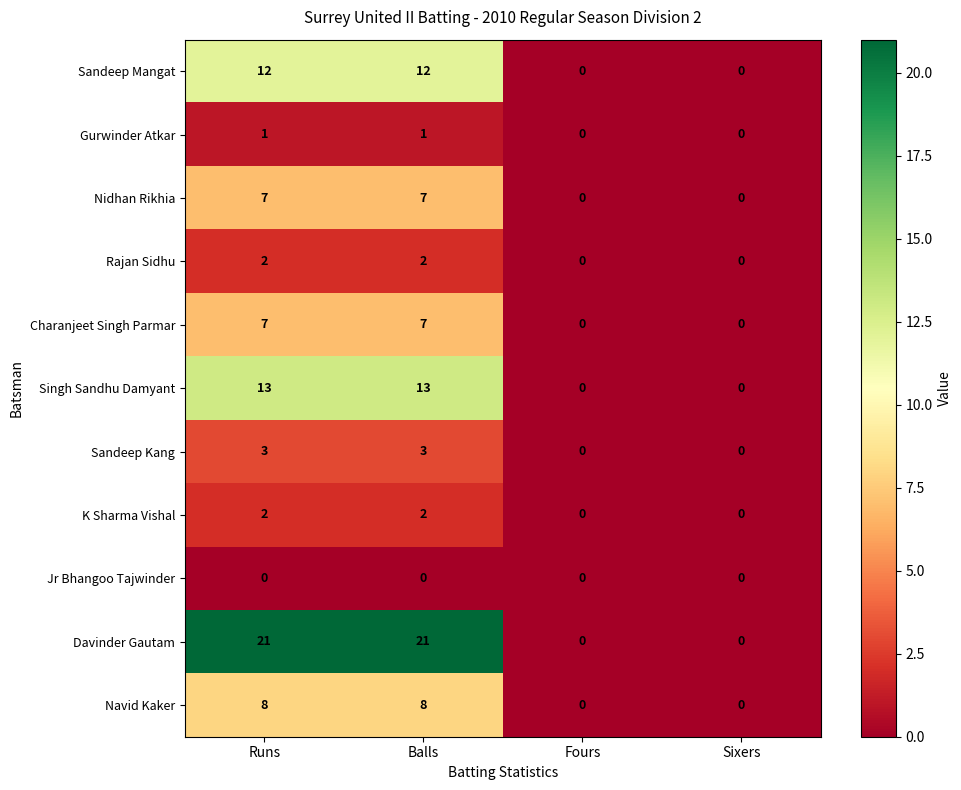

Is it true that K Sharma Vishal equals 0 at Fours?

True